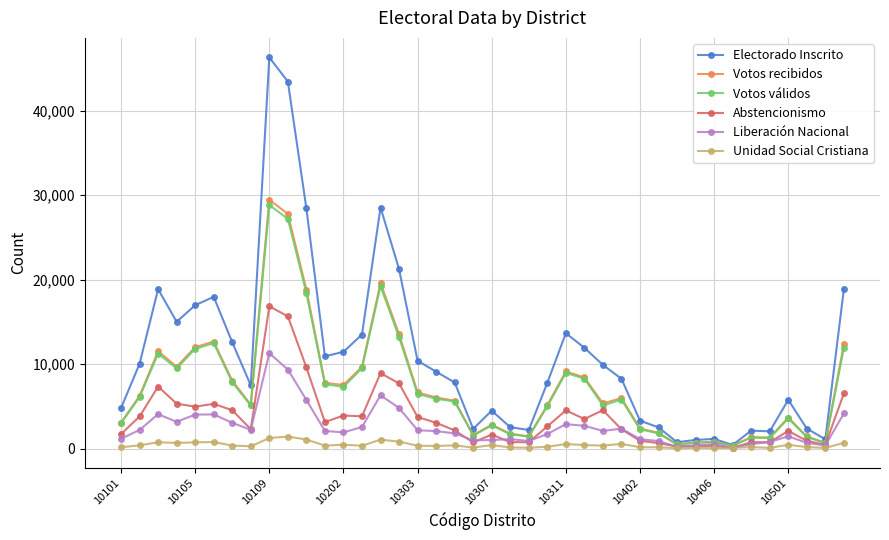

In Unidad Social Cristiana, how many points are higher than both neighbors (excluding endpoints)?

12